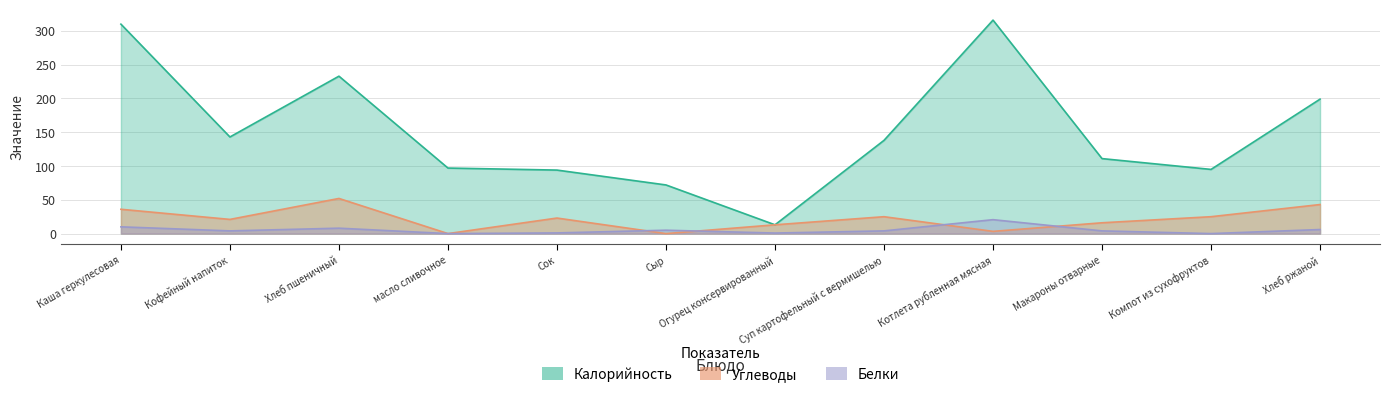

What is the difference between the highest and lowest values at Сок?

93.0